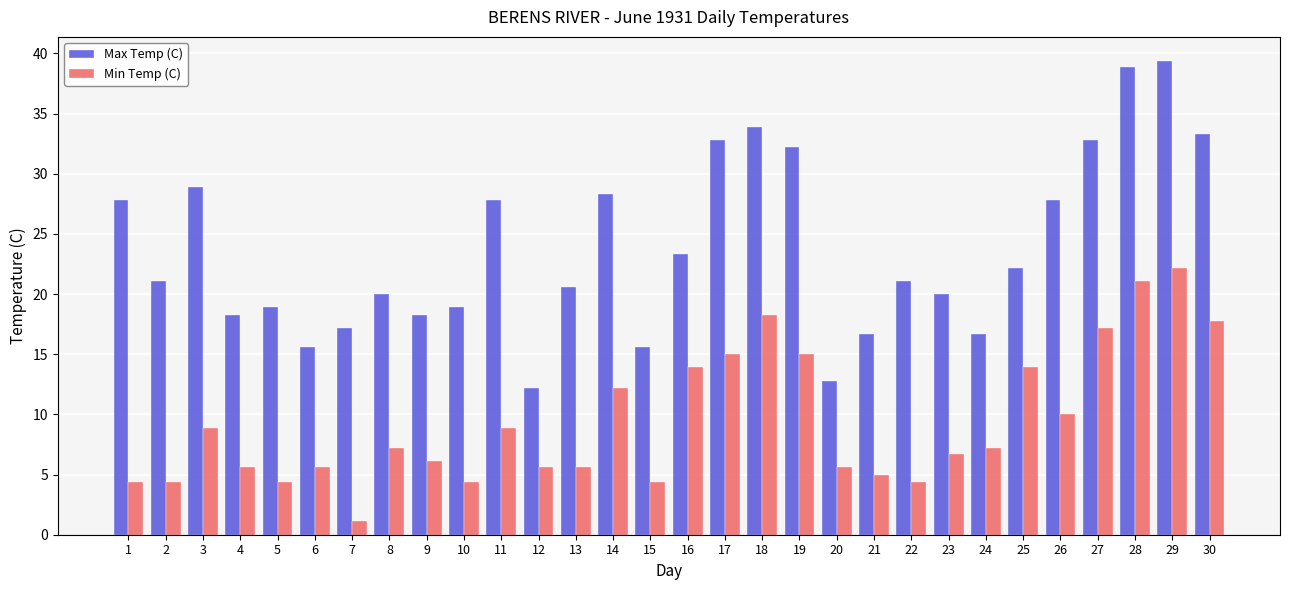

What is the difference between the second highest and second lowest values in the Max Temp (C) series?

26.1